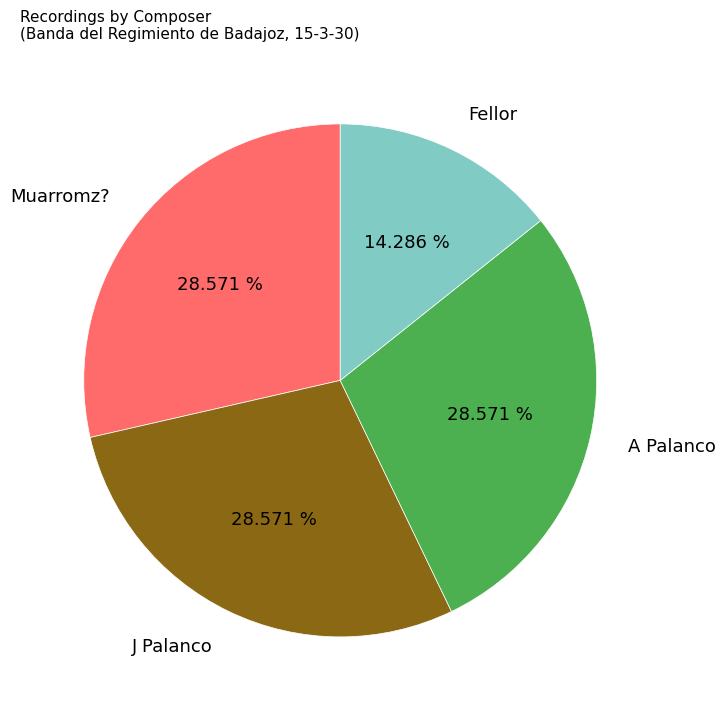

To the nearest percent, what percentage of the pie is Muarromz??

29%